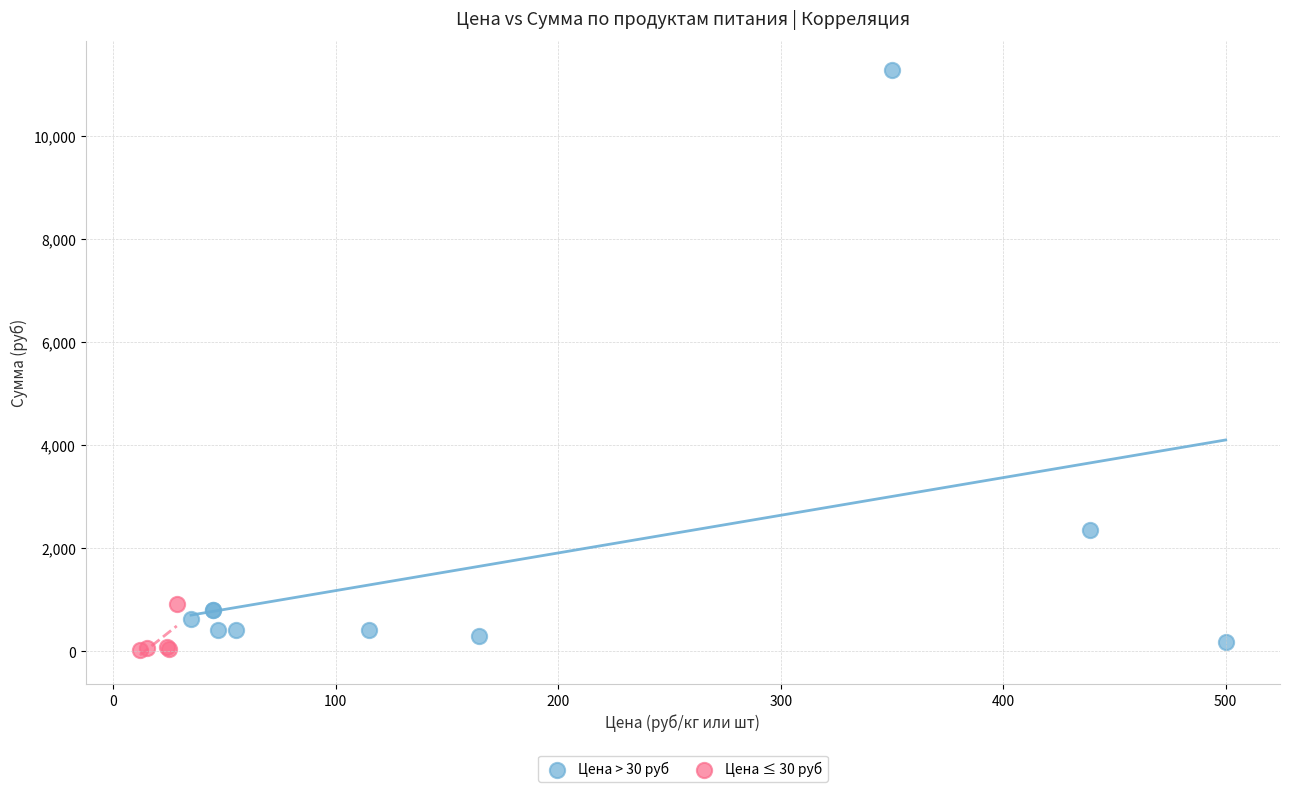

What are all the series names shown in the legend?

Цена > 30 руб, Цена ≤ 30 руб